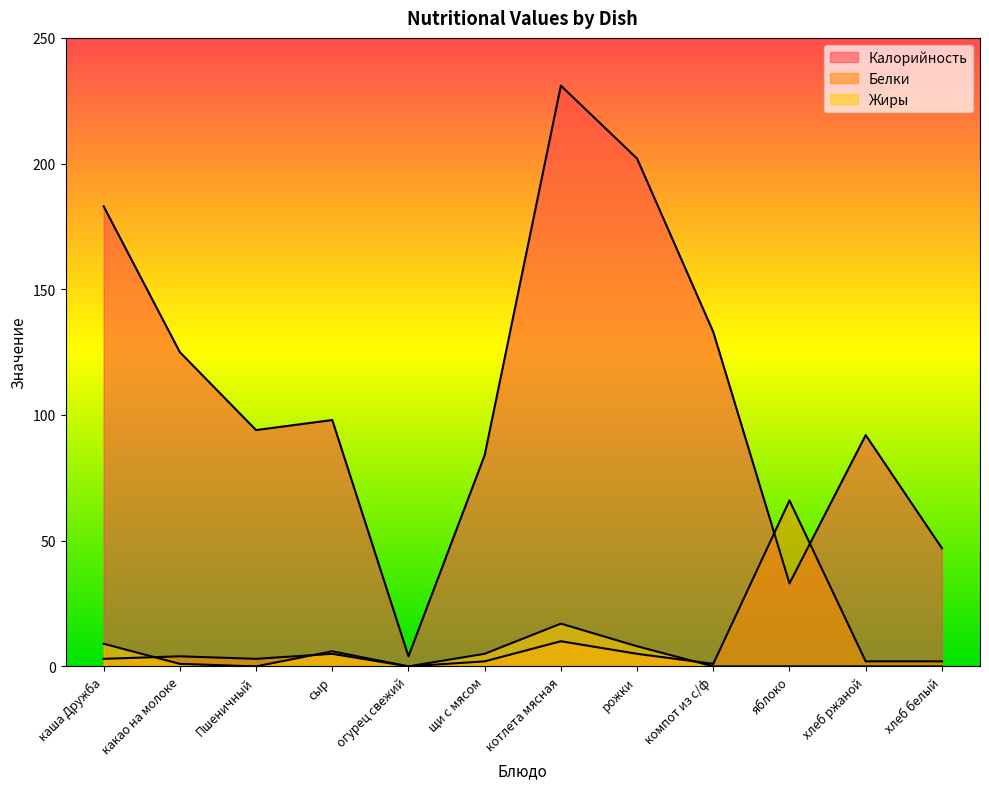

How many series are shown in this chart?

3